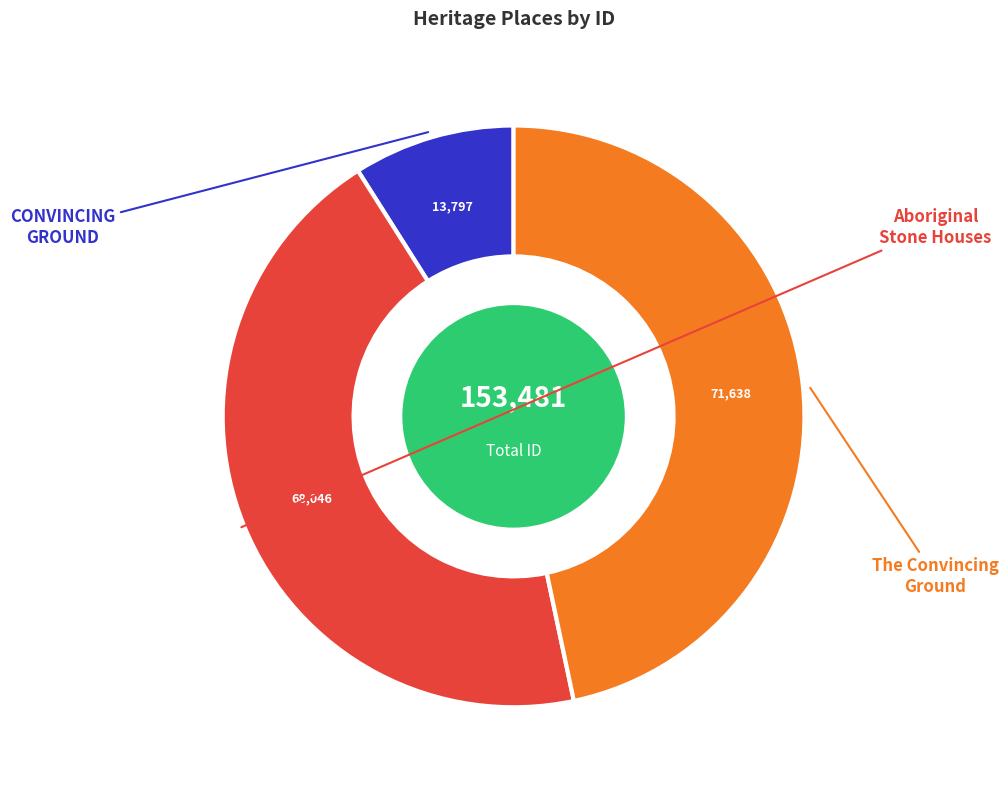

Does Aboriginal Stone Houses represent more than half of the total?

No